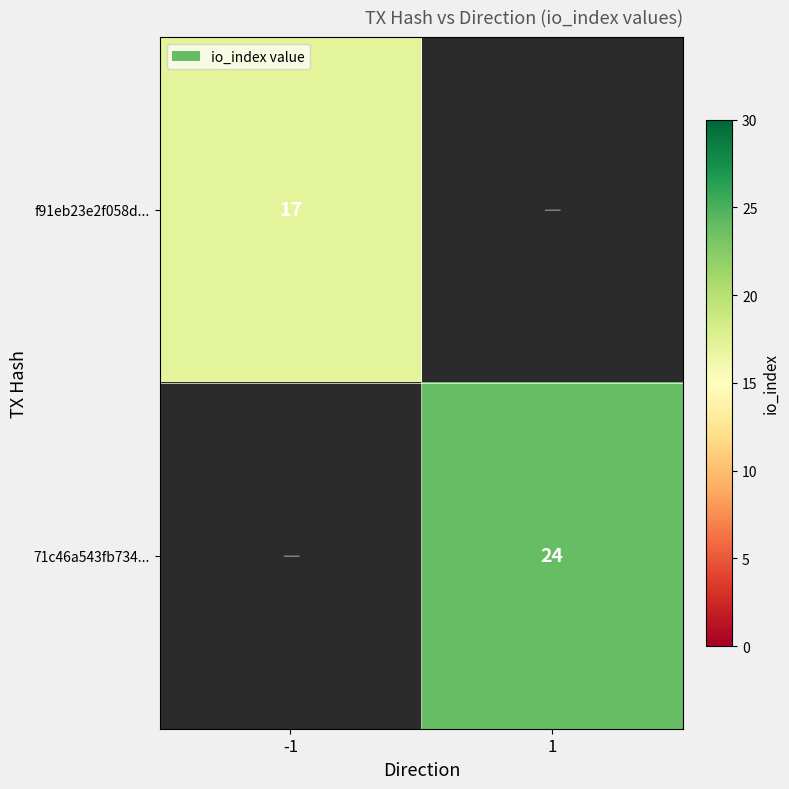

The 71c46a543fb734... series shows 24 at 1. True or false?

True